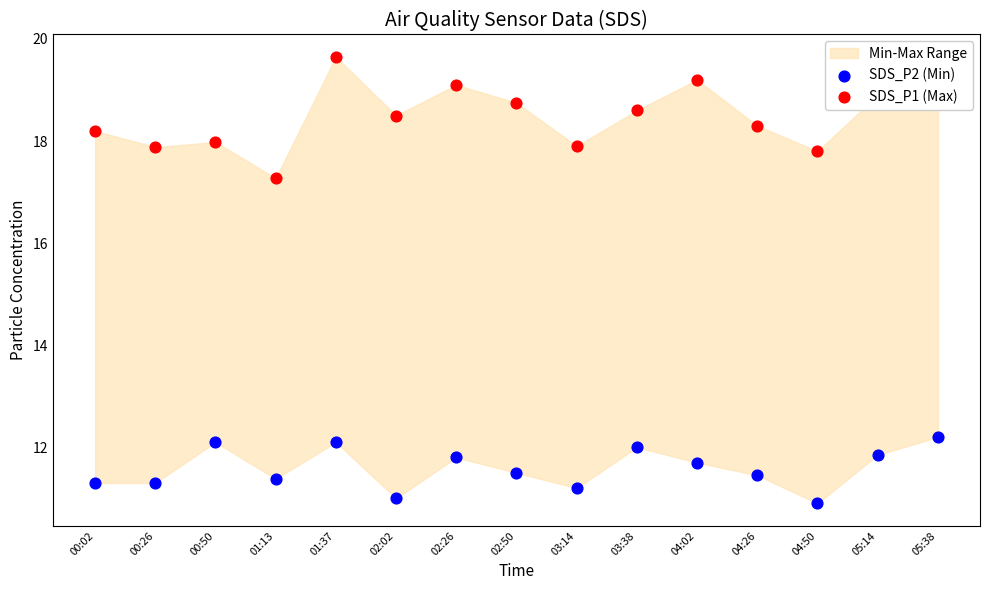

Which series contains the lowest Y value?

SDS_P2 (Min)